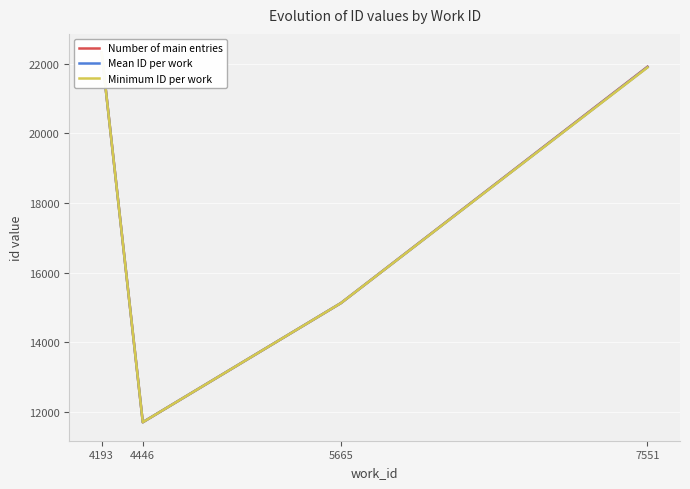

At which category does Minimum ID per work reach its first local valley?

4446